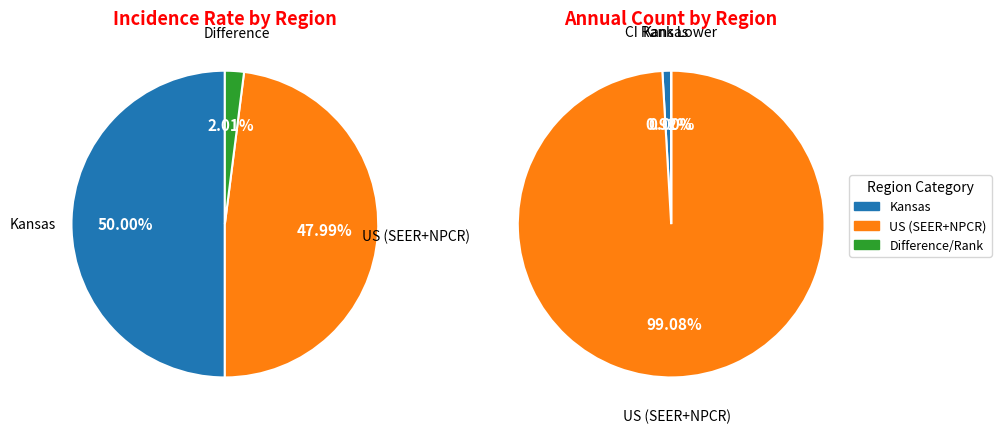

The CI Rank Lower slice represents 99% of the pie. True or false?

False